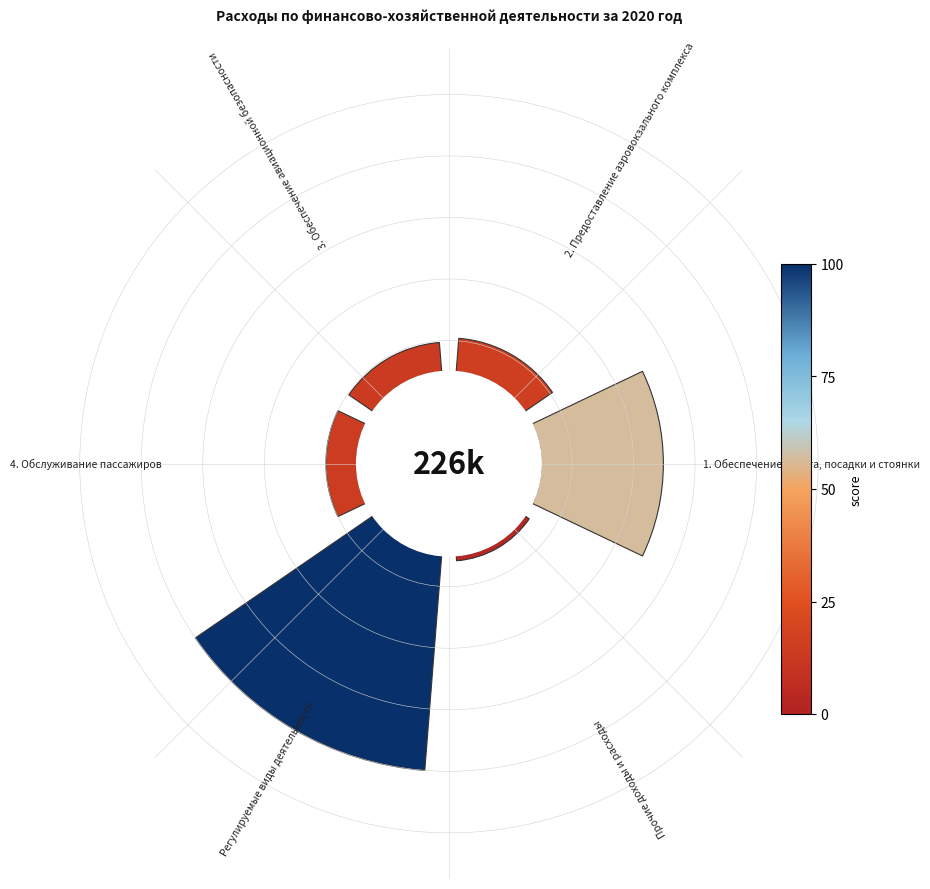

Combined, do 5 and 0 account for over 50%?

No